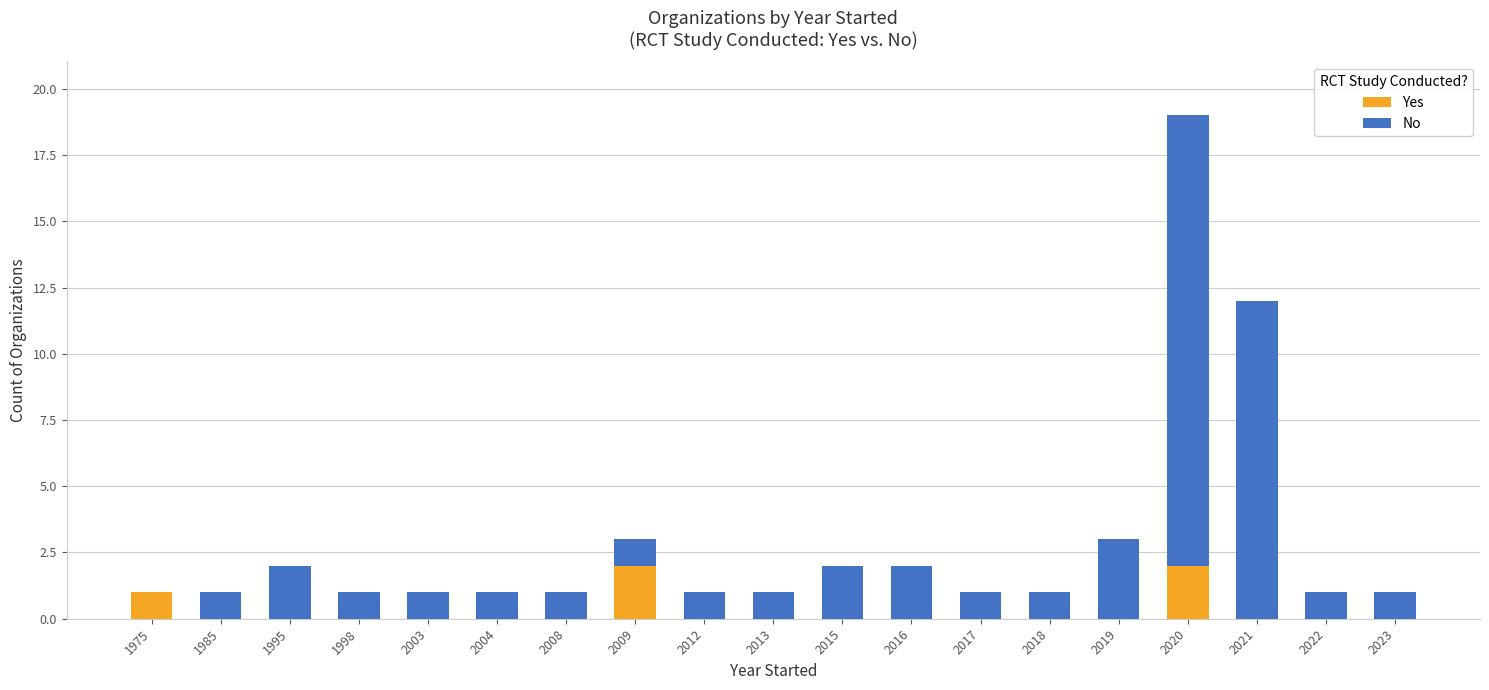

Is it true that Yes equals -1 at 2019?

False